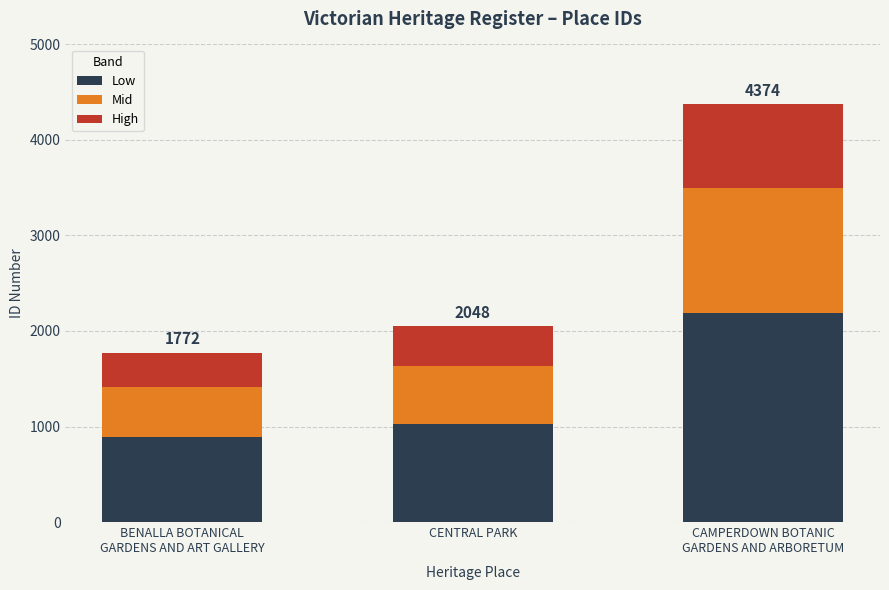

The value of Low at BENALLA BOTANICAL
GARDENS AND ART GALLERY is 568.3. True or false?

False